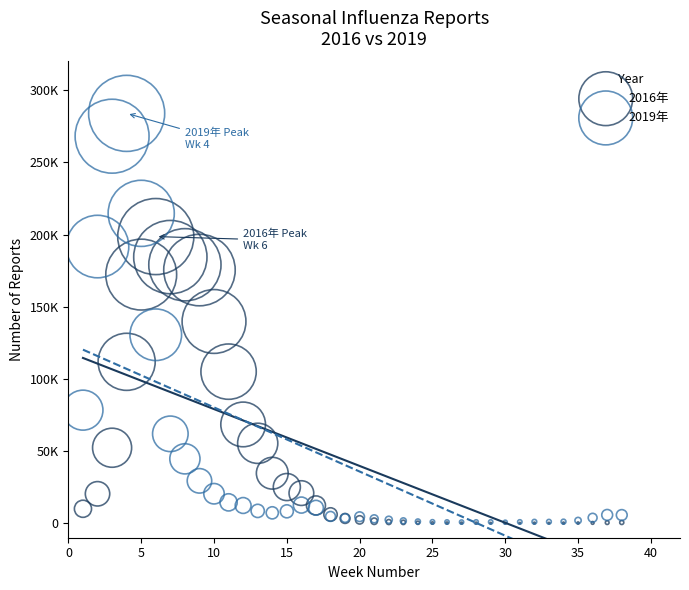

What are all the series names shown in the legend?

2016年, 2019年